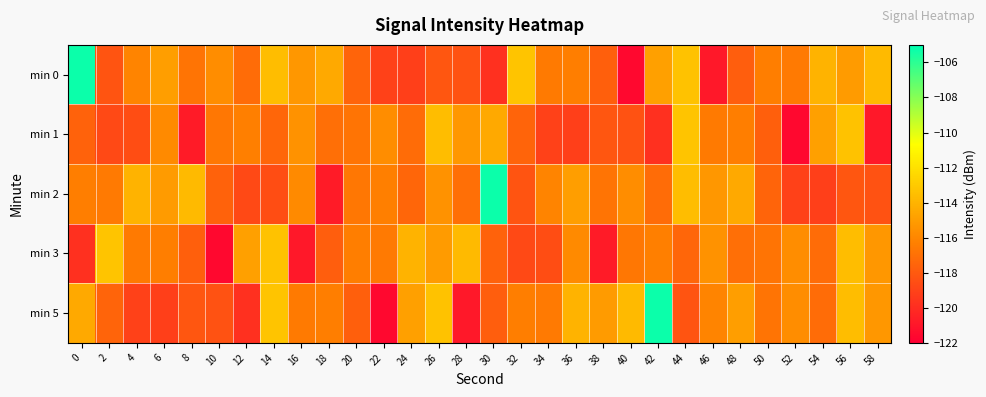

Reading left to right, what are all the values shown in this chart?

min 0: 0=-105.3	2=-118.2	4=-116.1	6=-114.9	8=-116.8	10=-115.7	12=-117.2	14=-113.6	16=-115.3	18=-114.5	20=-117.5	22=-119.1	24=-119.2	26=-118.2	28=-118.3	30=-119.8	32=-113.3	34=-116.5	36=-116.4	38=-117.7	40=-121.6	42=-114.8	44=-113.3	46=-120.9	48=-117.8	50=-116.4	52=-116.6	54=-114.0	56=-115.1	58=-113.7
min 1: 0=-117.6	2=-118.7	4=-118.5	6=-115.8	8=-120.8	10=-116.7	12=-116.3	14=-117.4	16=-115.5	18=-117.0	20=-116.8	22=-115.7	24=-117.2	26=-113.6	28=-115.3	30=-114.5	32=-117.5	34=-119.1	36=-119.2	38=-118.2	40=-118.3	42=-119.8	44=-113.3	46=-116.5	48=-116.4	50=-117.7	52=-121.6	54=-114.8	56=-113.3	58=-120.9
min 2: 0=-116.4	2=-116.6	4=-114.0	6=-115.1	8=-113.7	10=-117.6	12=-118.7	14=-118.5	16=-115.8	18=-120.8	20=-116.7	22=-116.3	24=-117.4	26=-115.5	28=-117.0	30=-105.3	32=-118.2	34=-116.1	36=-114.9	38=-116.8	40=-115.7	42=-117.2	44=-113.6	46=-115.3	48=-114.5	50=-117.5	52=-119.1	54=-119.2	56=-118.2	58=-118.3
min 3: 0=-119.8	2=-113.3	4=-116.5	6=-116.4	8=-117.7	10=-121.6	12=-114.8	14=-113.3	16=-120.9	18=-117.8	20=-116.4	22=-116.6	24=-114.0	26=-115.1	28=-113.7	30=-117.6	32=-118.7	34=-118.5	36=-115.8	38=-120.8	40=-116.7	42=-116.3	44=-117.4	46=-115.5	48=-117.0	50=-116.8	52=-115.7	54=-117.2	56=-113.6	58=-115.3
min 5: 0=-114.5	2=-117.5	4=-119.1	6=-119.2	8=-118.2	10=-118.3	12=-119.8	14=-113.3	16=-116.5	18=-116.4	20=-117.7	22=-121.6	24=-114.8	26=-113.3	28=-120.9	30=-117.8	32=-116.4	34=-116.6	36=-114.0	38=-115.1	40=-113.7	42=-105.3	44=-118.2	46=-116.1	48=-114.9	50=-116.8	52=-115.7	54=-117.2	56=-113.6	58=-115.3